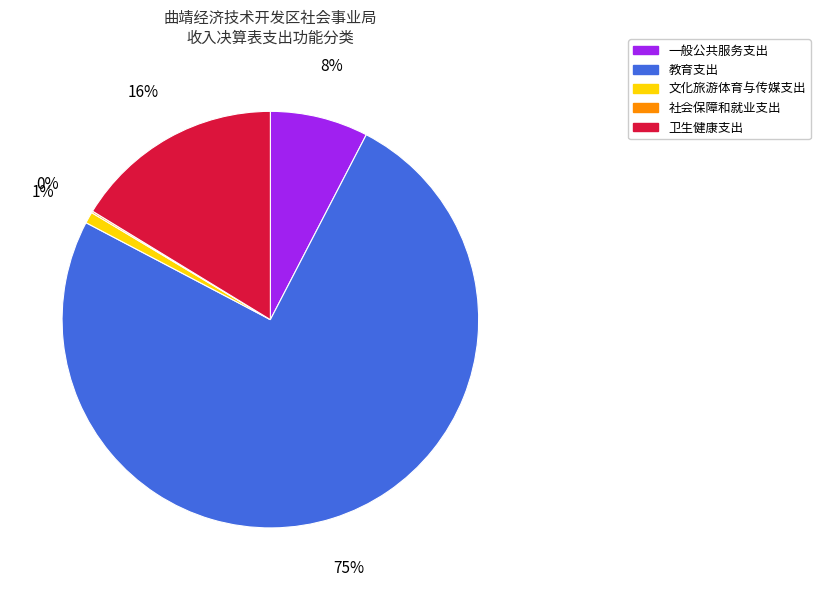

What is the largest slice in the pie chart?

教育支出